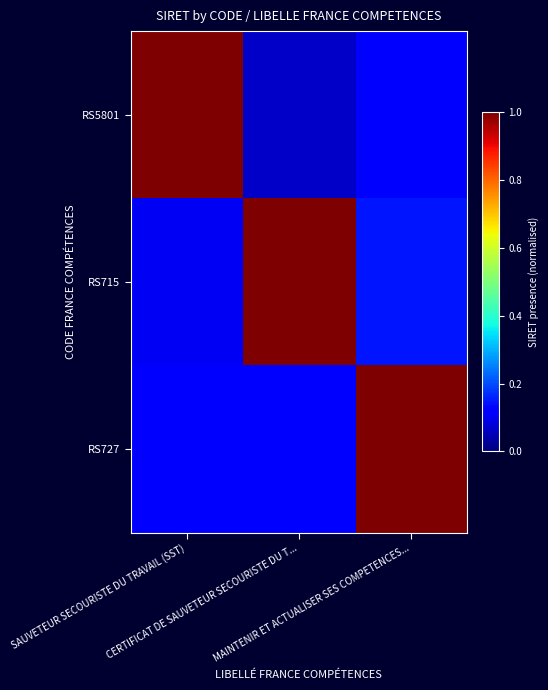

Count the number of data series in this chart.

3